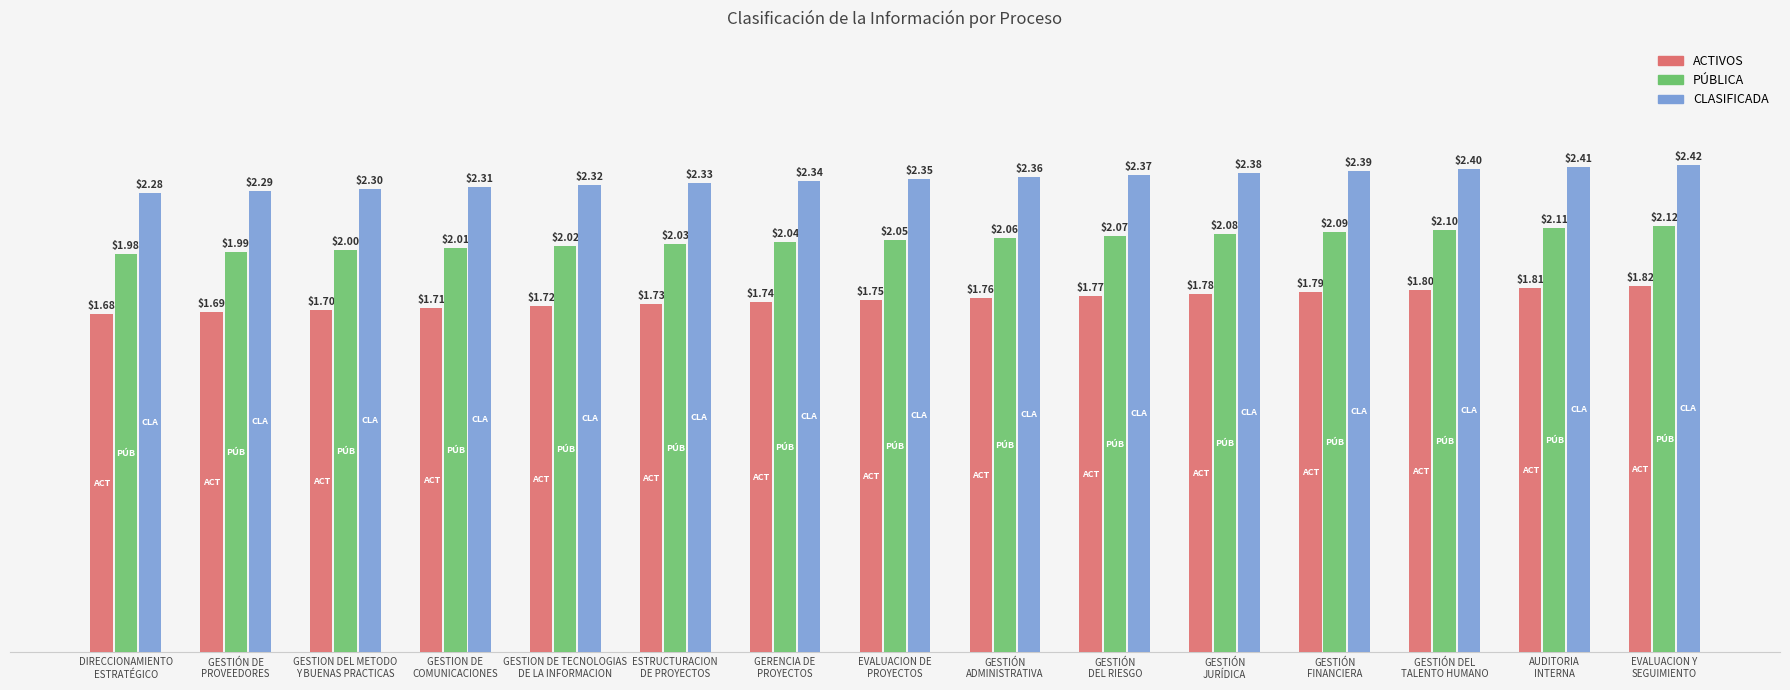

What is the minimum value shown in the chart?

1.7